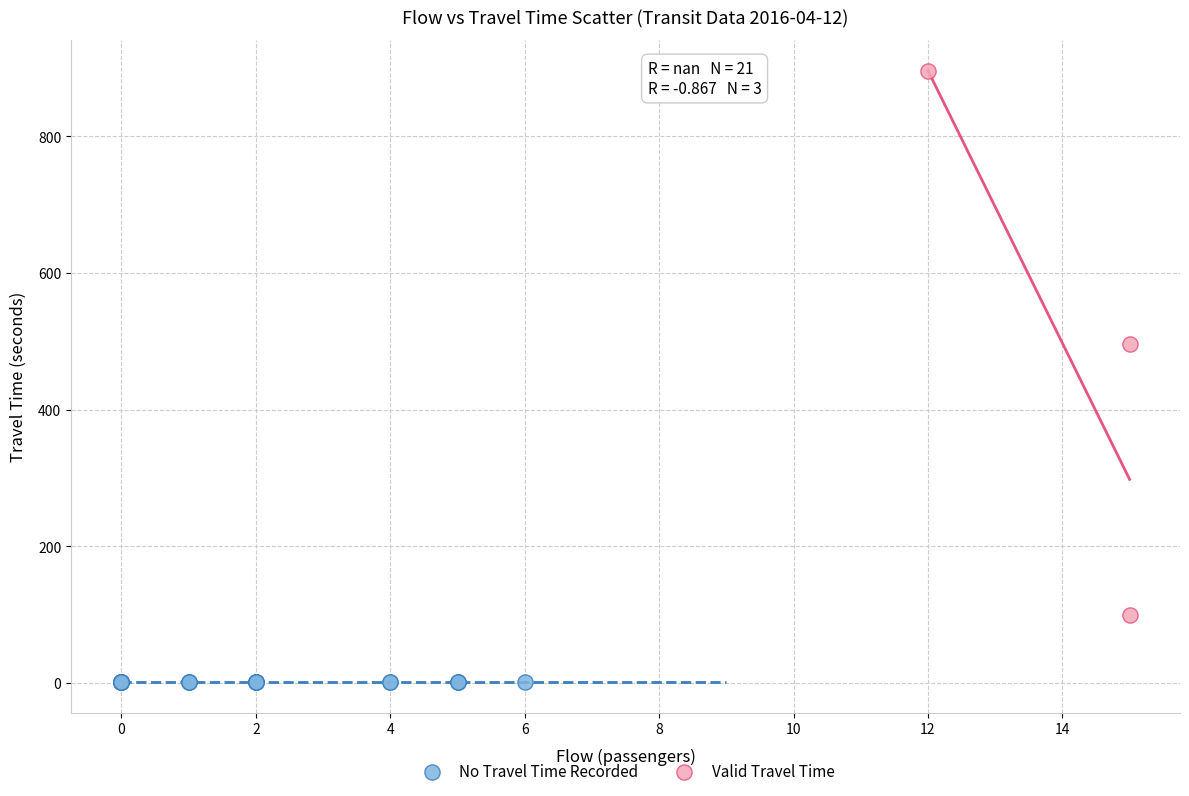

Which series reaches the maximum Y coordinate?

Valid Travel Time